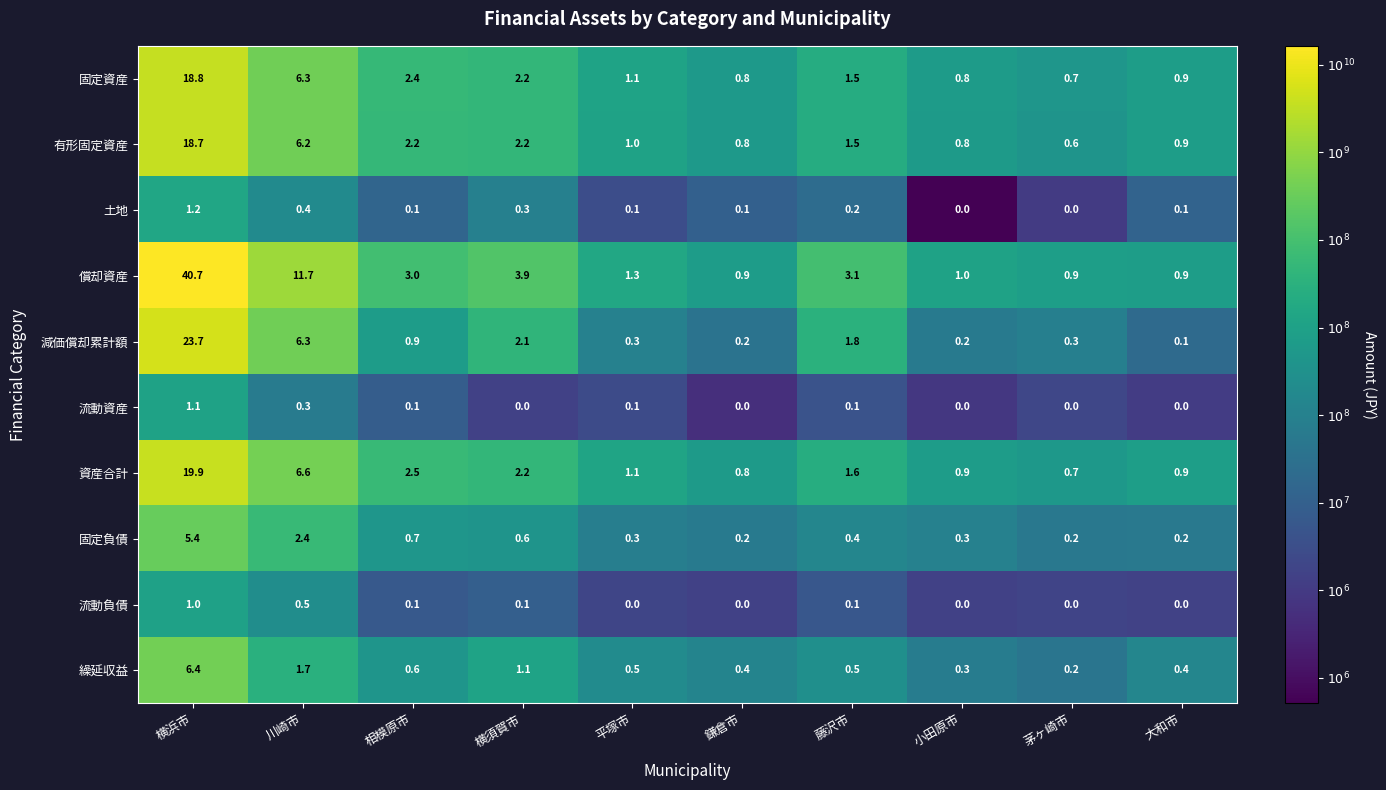

What is the total value across all series at 小田原市?

4.3